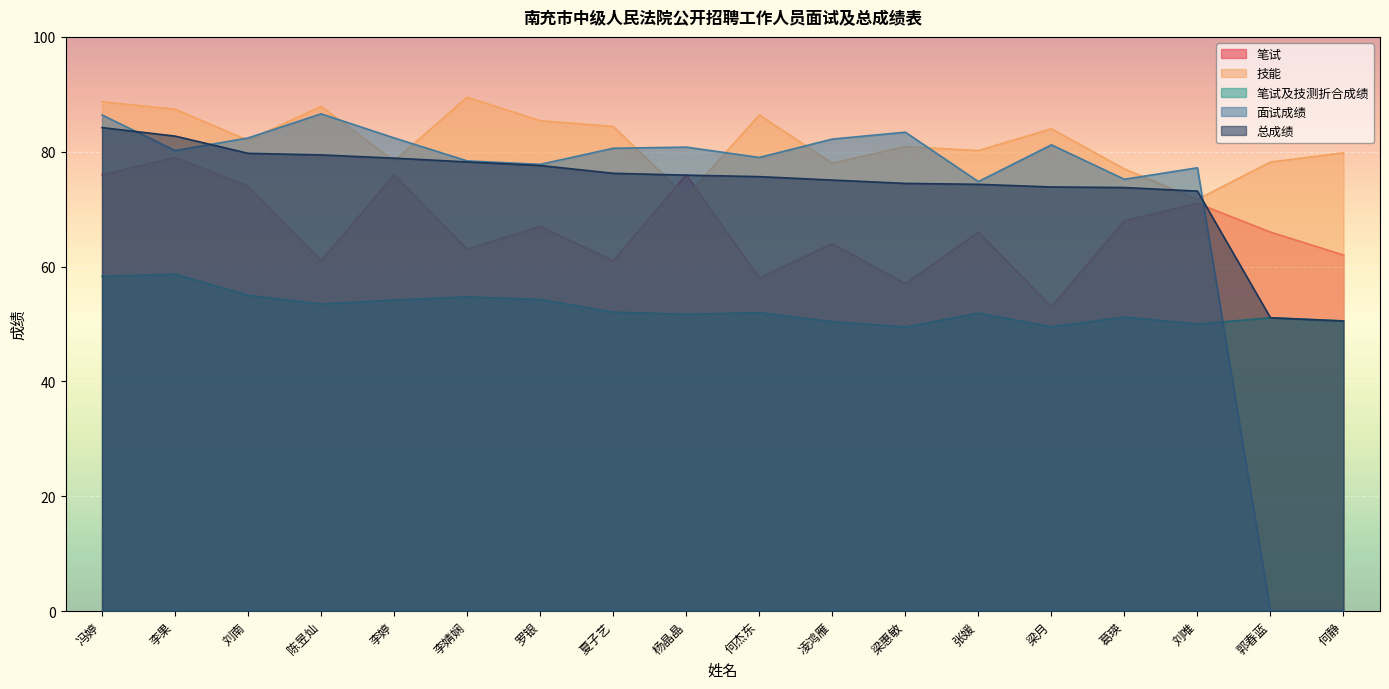

Which series has the largest total across all categories?

技能